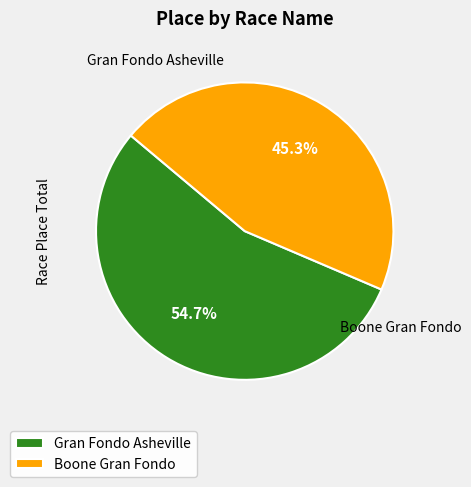

How many slices are in this pie chart?

2